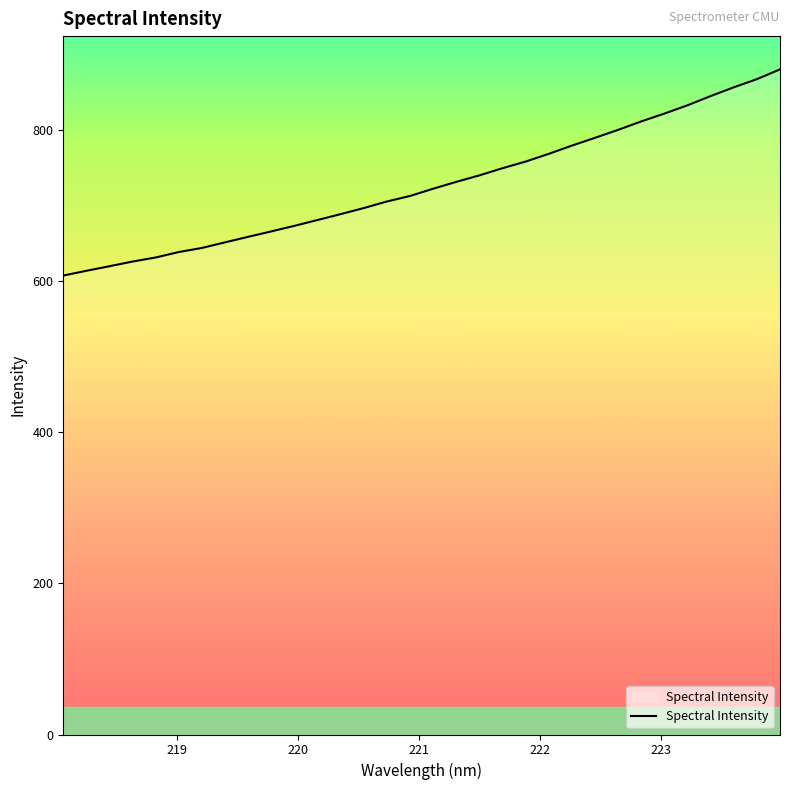

What is the difference between the maximum and minimum values?

272.8